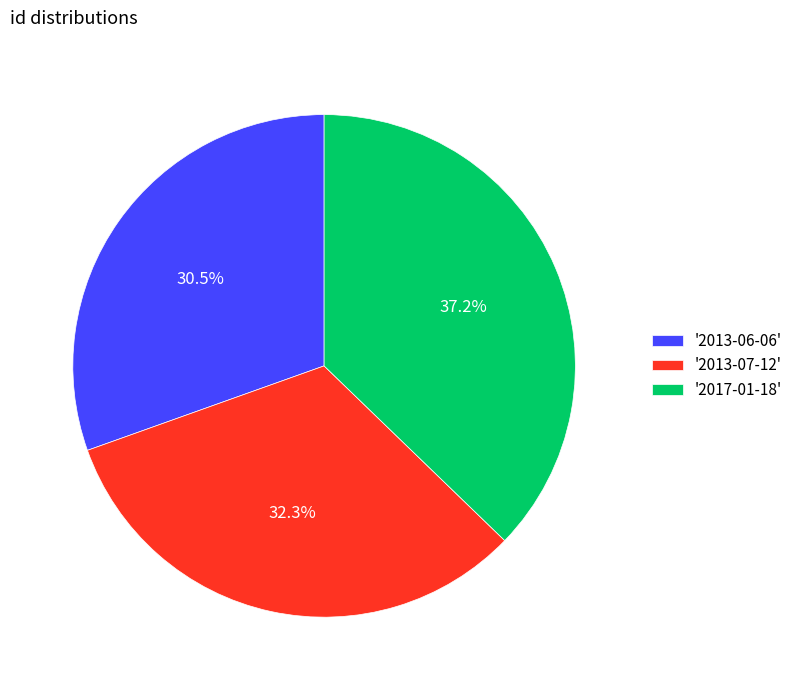

Which category has the biggest portion of the pie?

'2017-01-18'